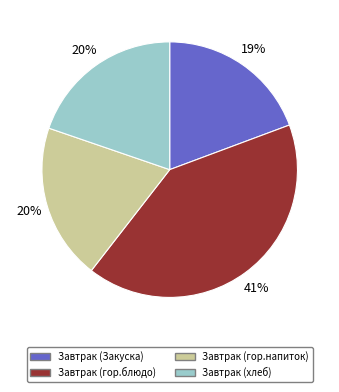

What is the largest slice in the pie chart?

Завтрак (гор.блюдо)